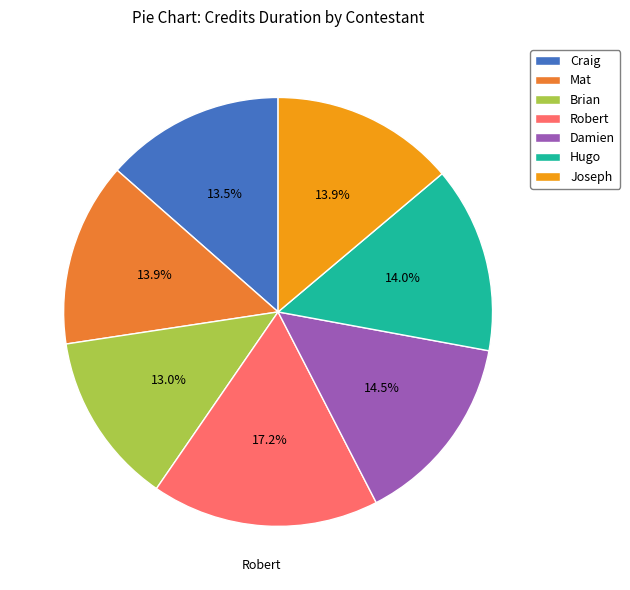

Approximately how many times larger is the value at Mat compared to Damien?

1.0